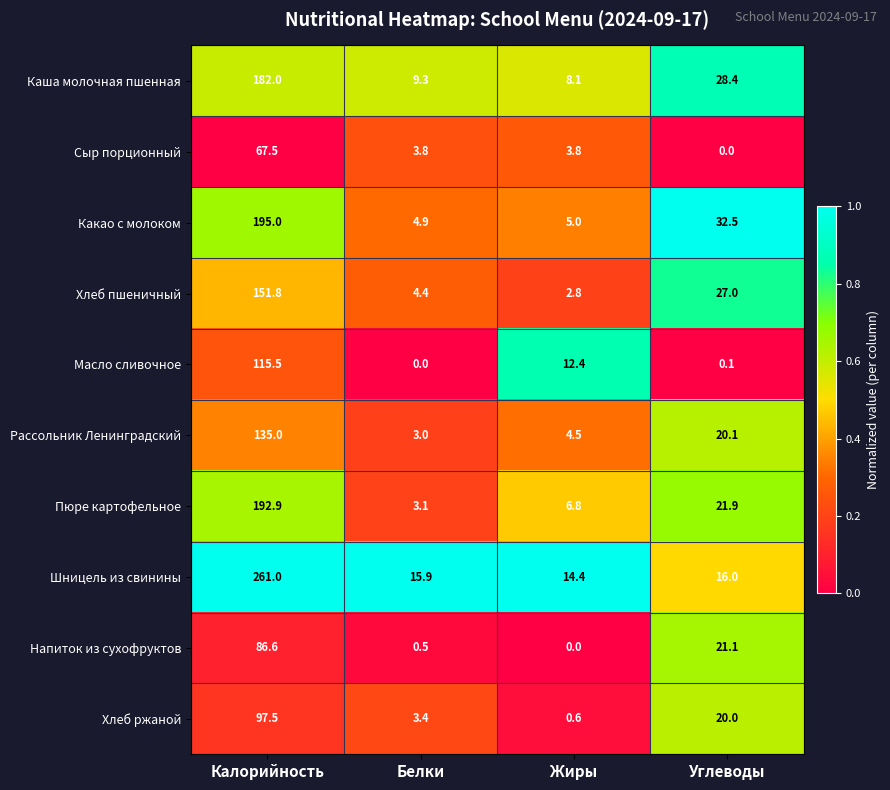

At which category does the chart reach its peak across all series?

Калорийность